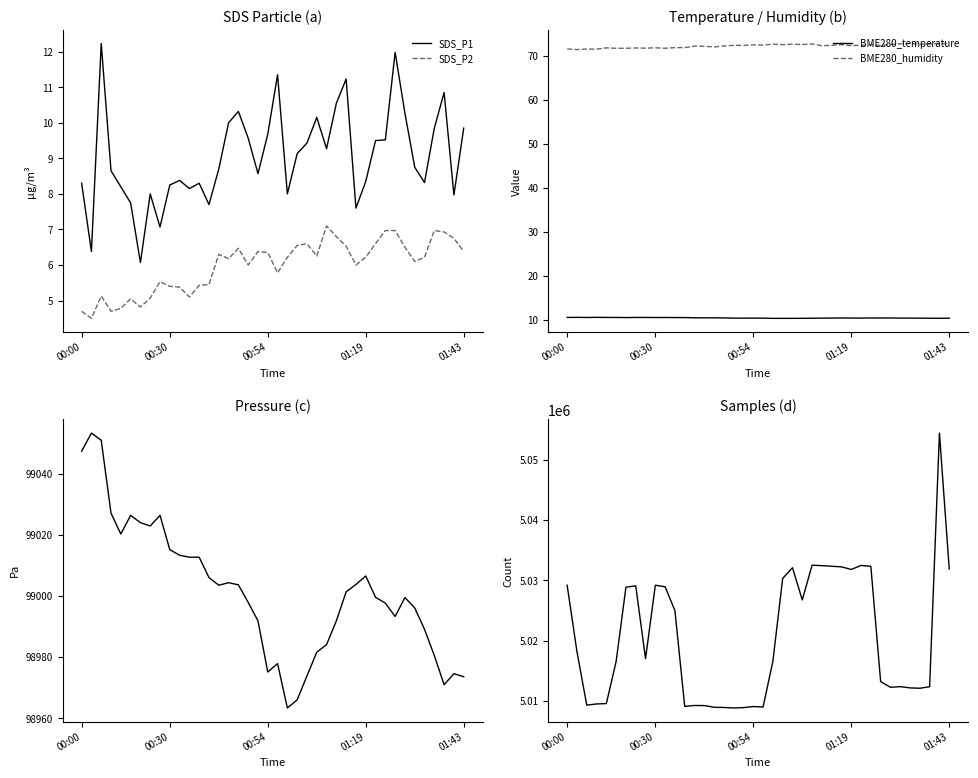

True or false: SDS_P1 and SDS_P2 cross at least once.

False